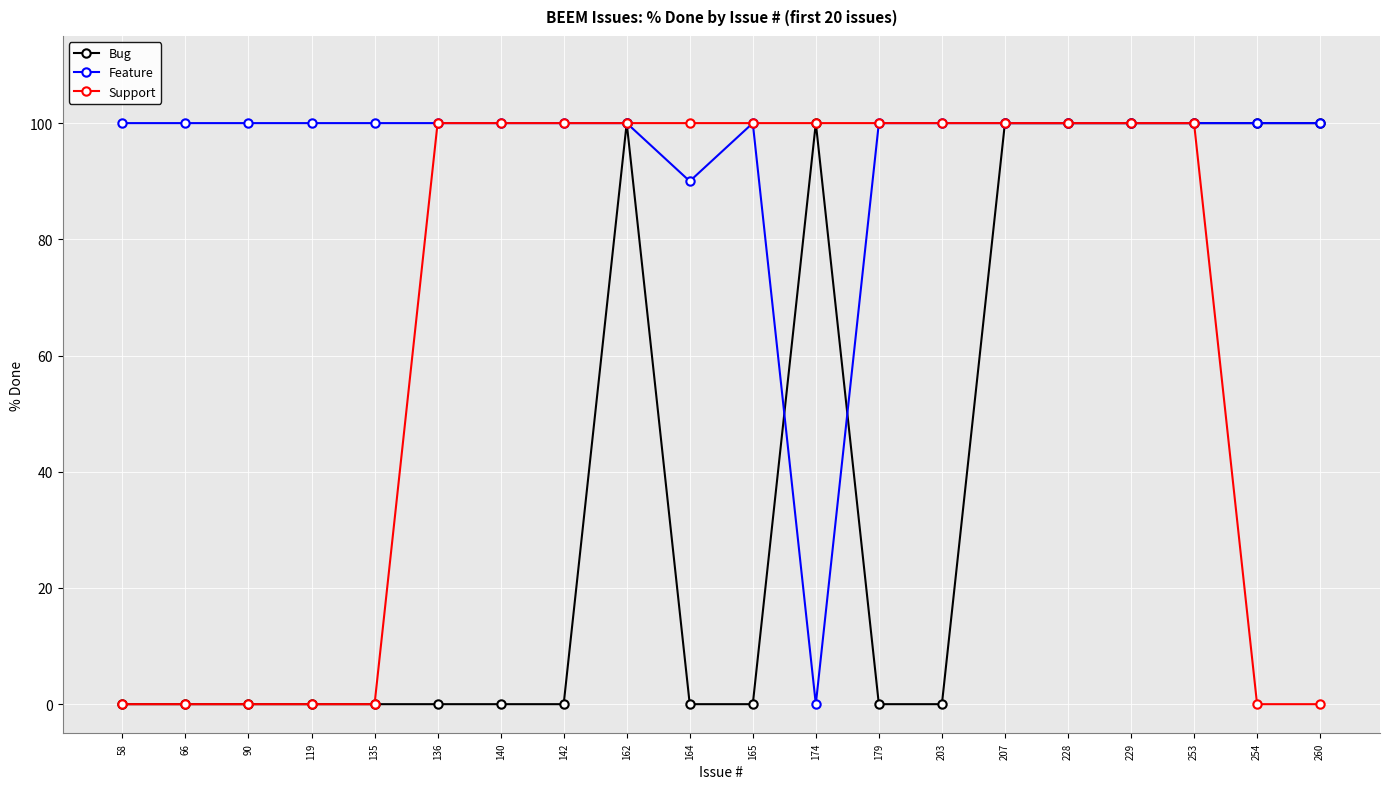

What are all the series names shown in the legend?

Bug, Feature, Support